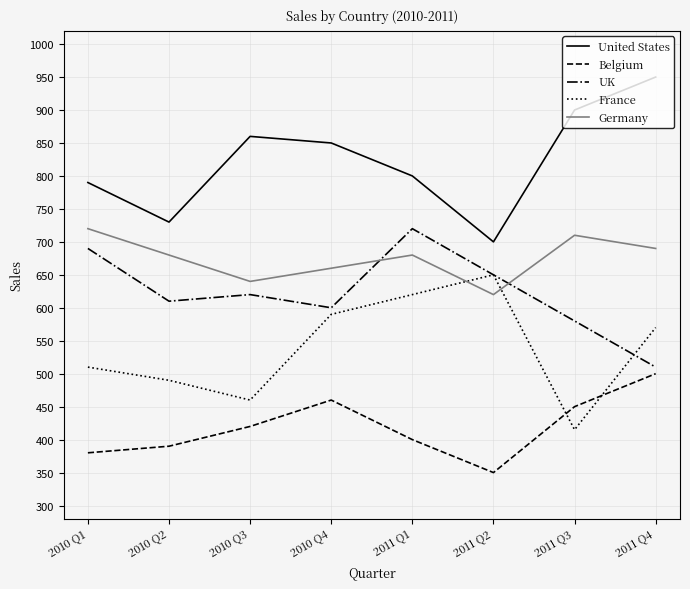

After their last crossing, which series has the higher values: Germany or France?

Germany